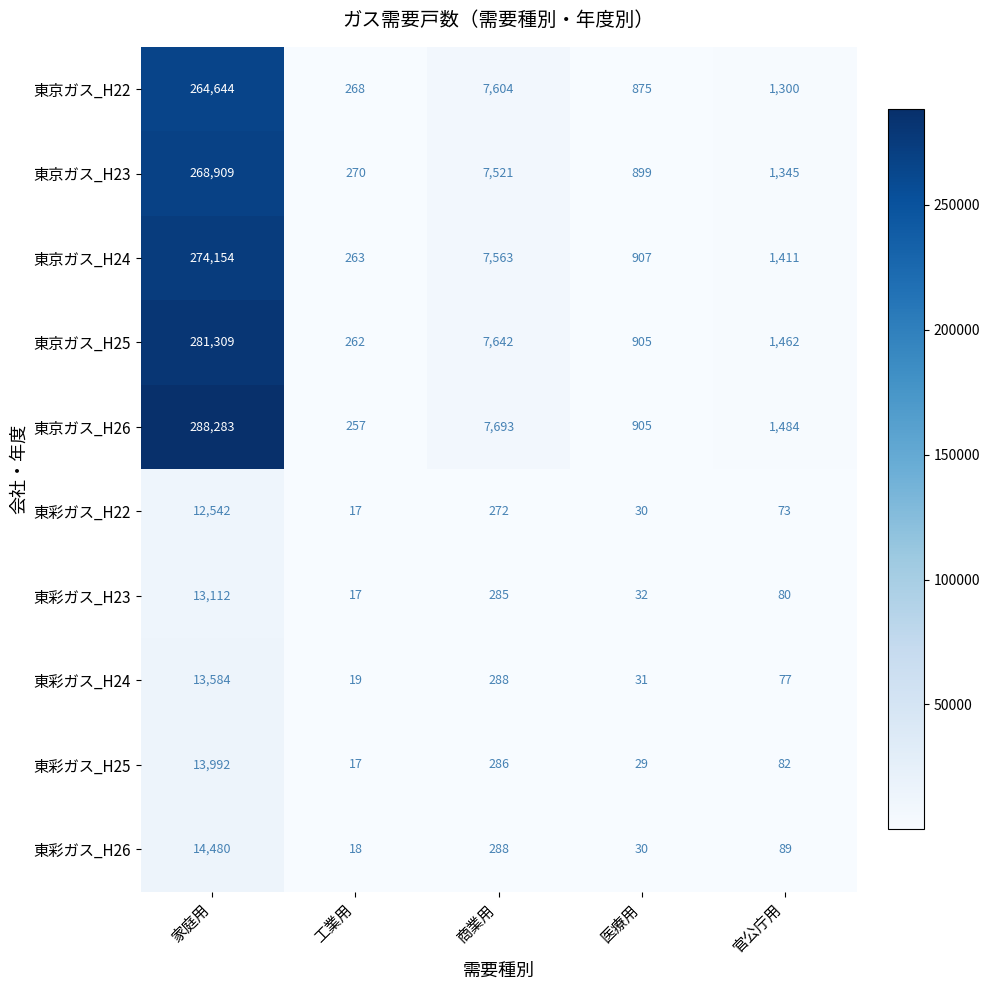

What is the sum of the 東彩ガス_H23 values at 医療用 and 家庭用?

13144